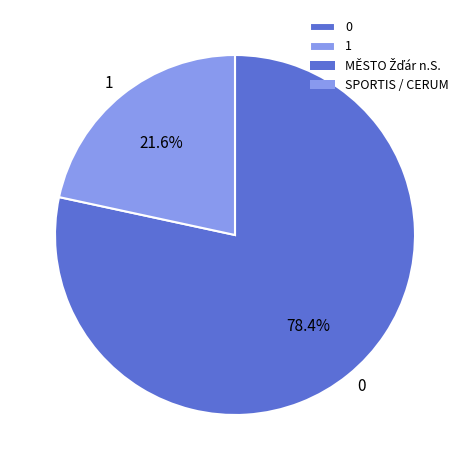

Which category has the smallest portion of the pie?

1